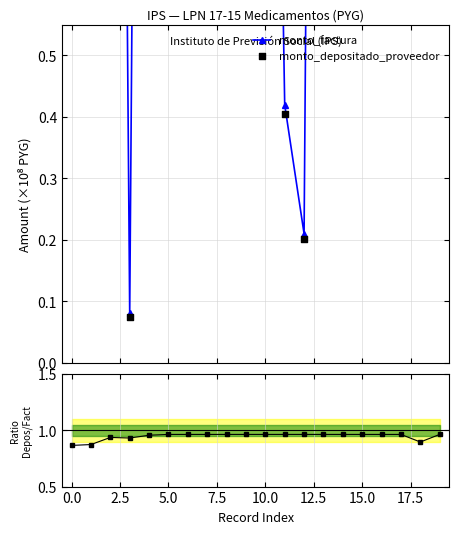

At which category is the sum across all series the highest?

13